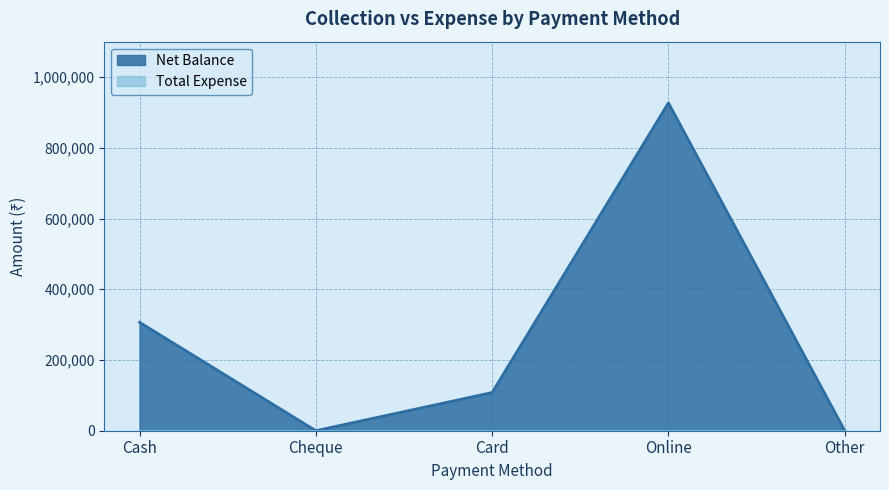

What is the change in value from Online to Other?

-926887